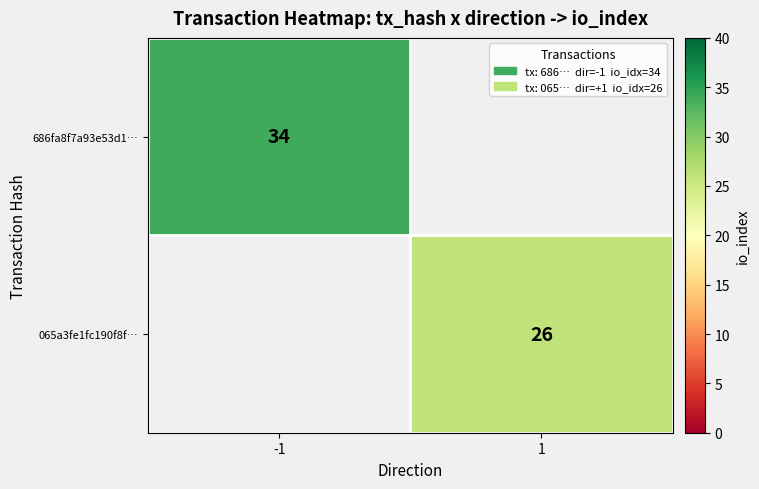

Is it true that 686fa8f7a93e53d1… equals 16 at -1?

False